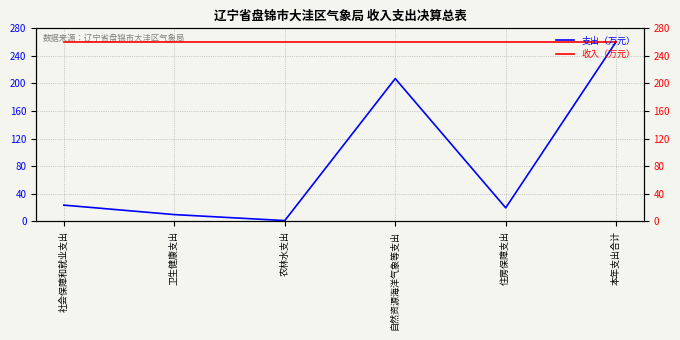

Count the number of values greater than 23.

3